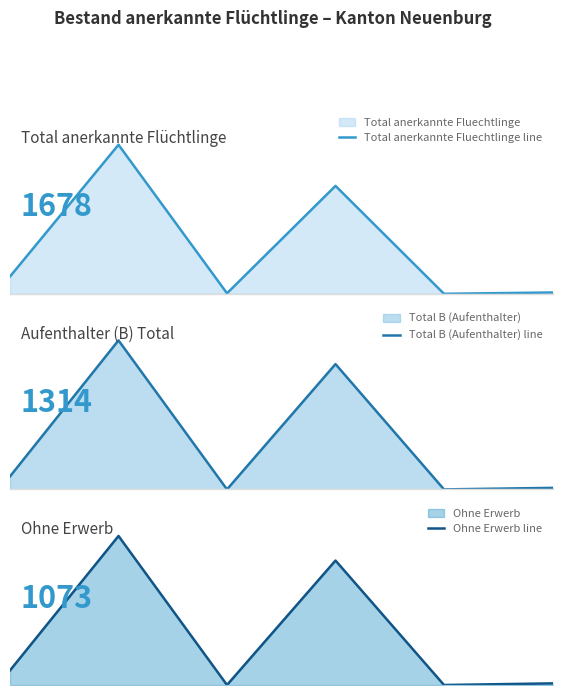

Which series has the widest spread of values?

Total anerkannte Fluechtlinge line